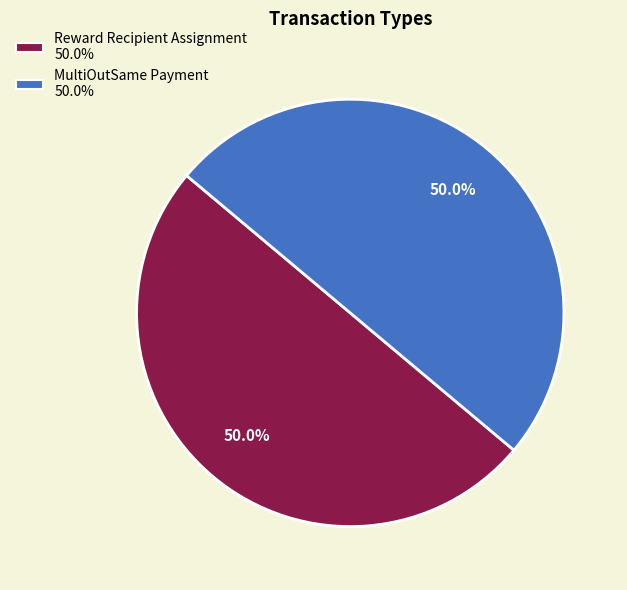

To the nearest percent, what is the average slice percentage?

50%